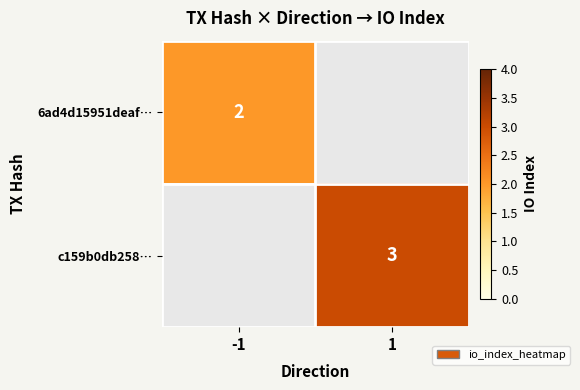

True or false: 6ad4d15951deaf… has a value of 2 at -1.

True